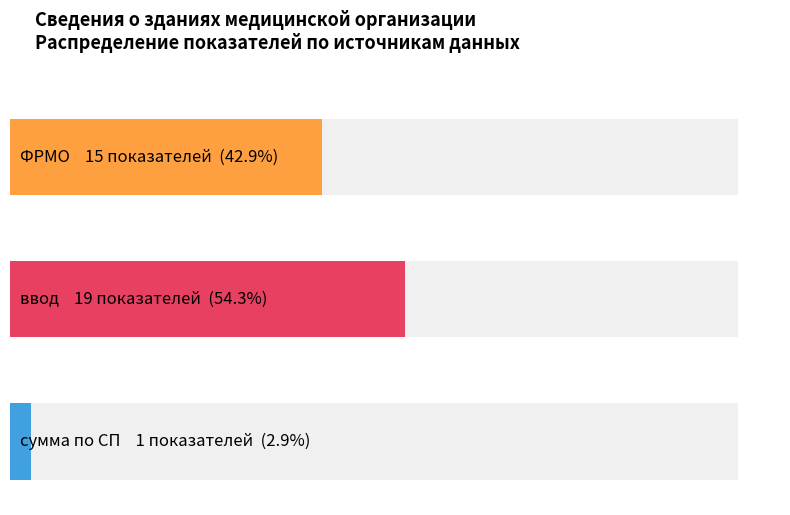

How many bars are there in each group?

2